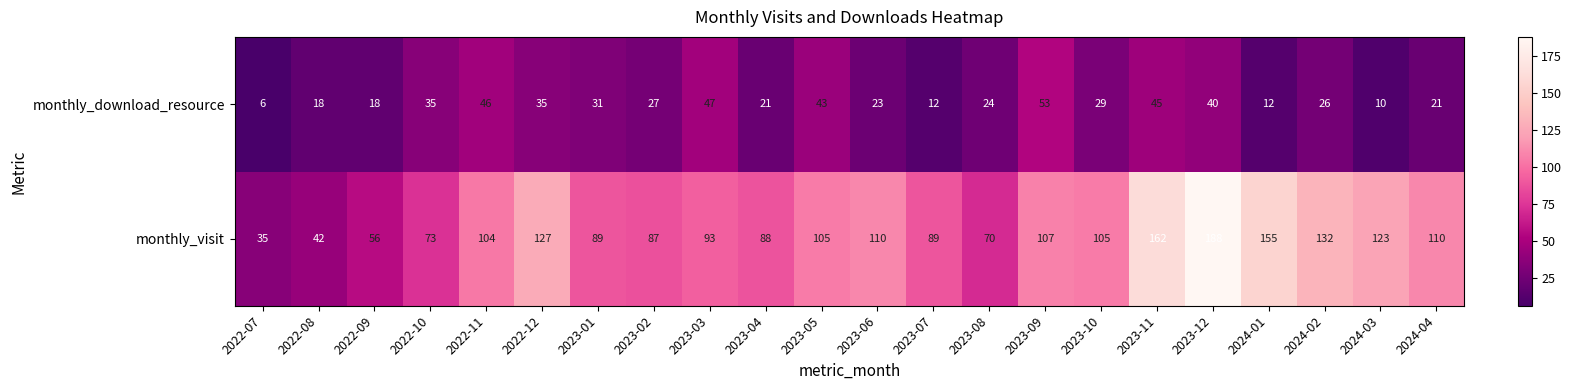

What is the approximate value of monthly_download_resource at 2022-08?

18